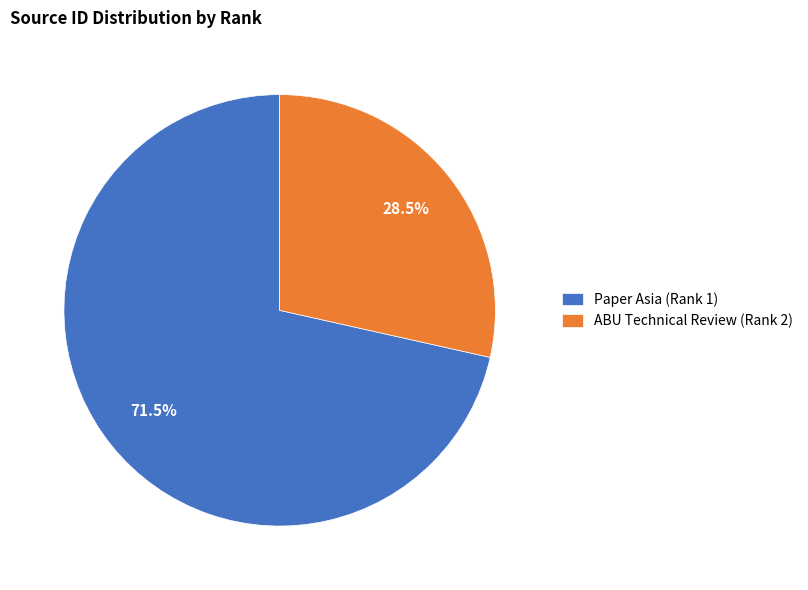

How many segments does this pie chart have?

2